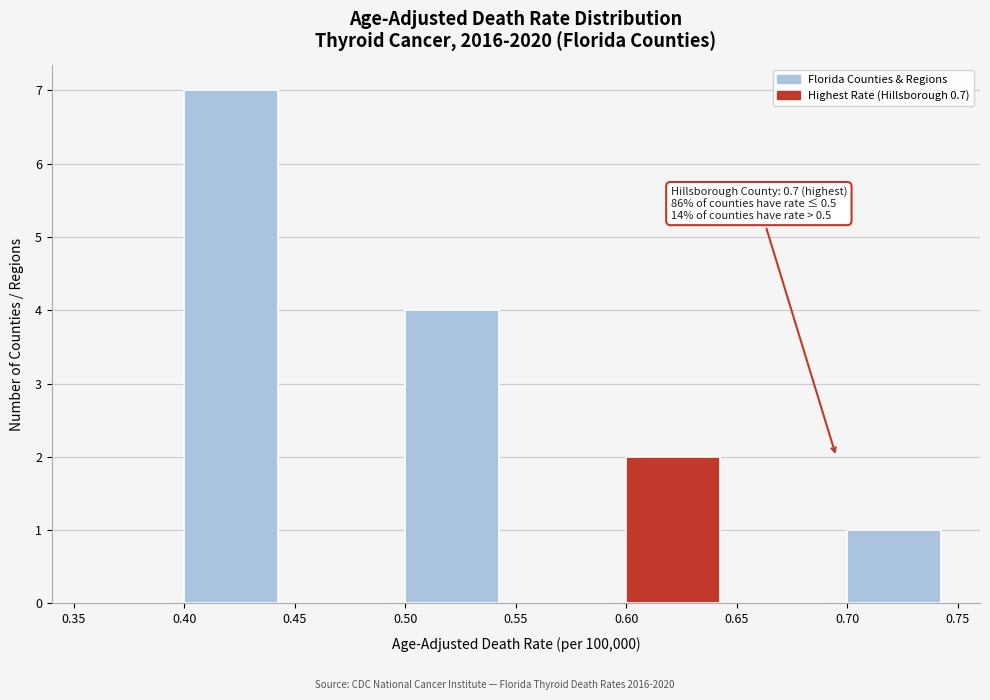

Over which range of the x-axis is the bar tallest?

0.40 to 0.45